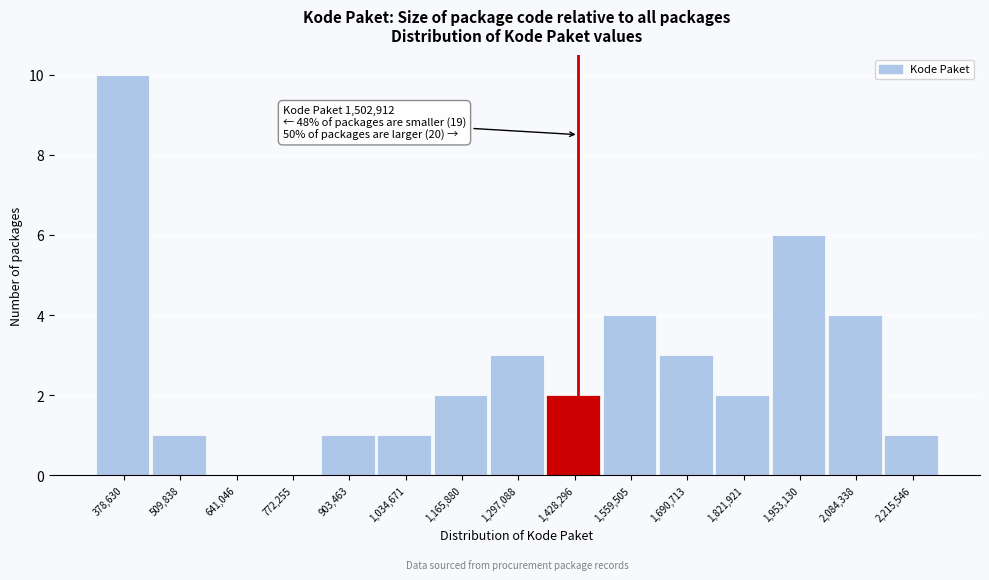

Reading left to right, list all the values displayed in this chart.

378,630=10	509,838=1	641,046=0	772,255=0	903,463=1	1,034,671=1	1,165,880=2	1,297,088=3	1,428,296=2	1,559,505=4	1,690,713=3	1,821,921=2	1,953,130=6	2,084,338=4	2,215,546=1